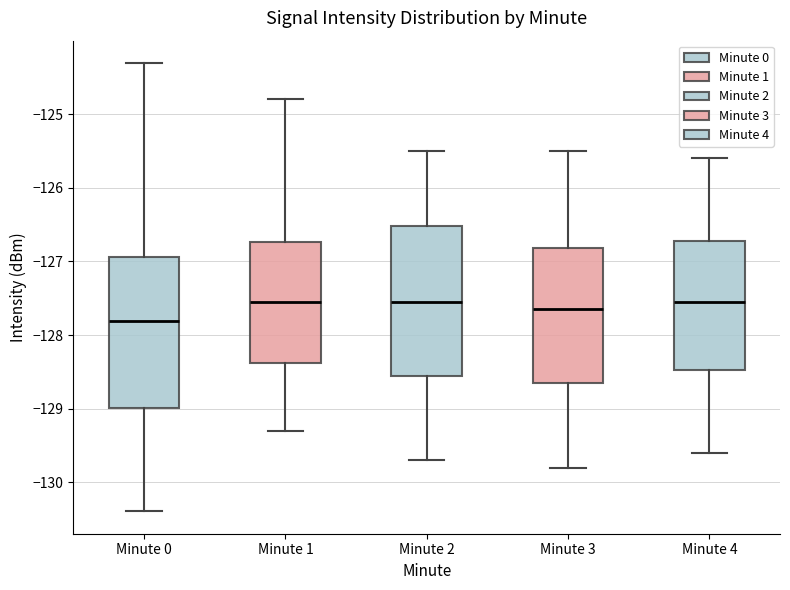

Reading left to right, transcribe this box plot: for each box, give where its median line is, the range the box spans, and where its two whiskers end, as read against the y-axis. The values are not printed on the chart, so give them approximately, as read against the axis.

Minute 0: median -127.8, box -129.0 to -126.9, whiskers -130.4 to -124.3
Minute 1: median -127.5, box -128.4 to -126.7, whiskers -129.3 to -124.8
Minute 2: median -127.5, box -128.5 to -126.5, whiskers -129.7 to -125.5
Minute 3: median -127.6, box -128.6 to -126.8, whiskers -129.8 to -125.5
Minute 4: median -127.5, box -128.5 to -126.7, whiskers -129.6 to -125.6